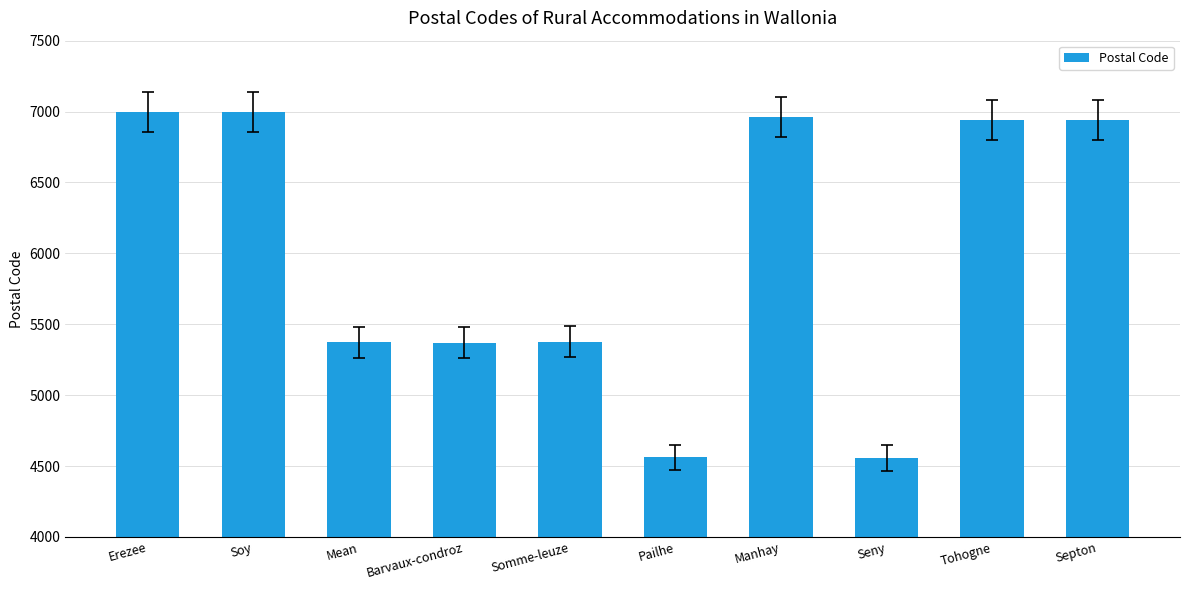

Approximately how many times larger is the value at Tohogne compared to Mean?

1.3